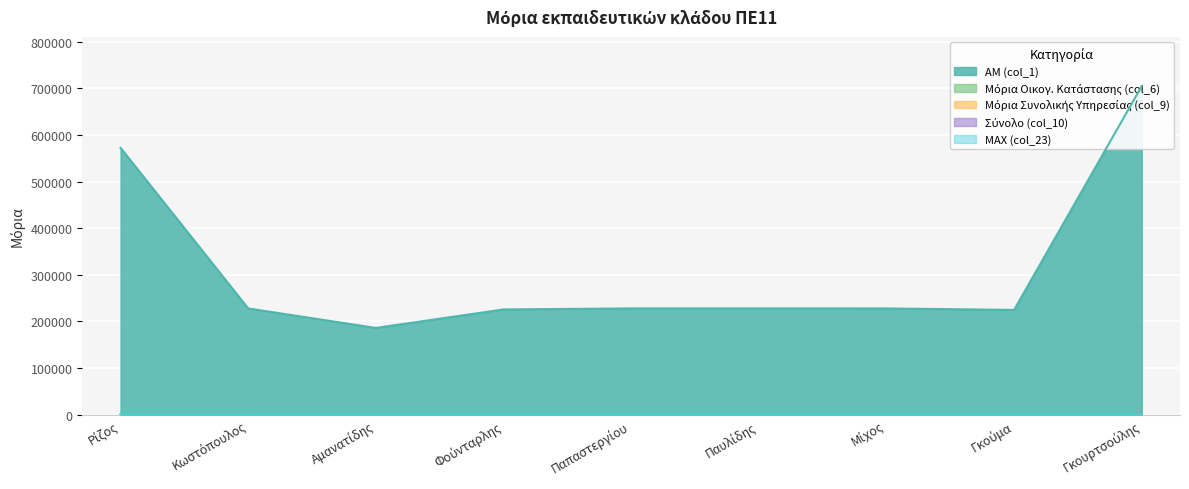

How many data points in Σύνολο (col_10) are above 35?

5